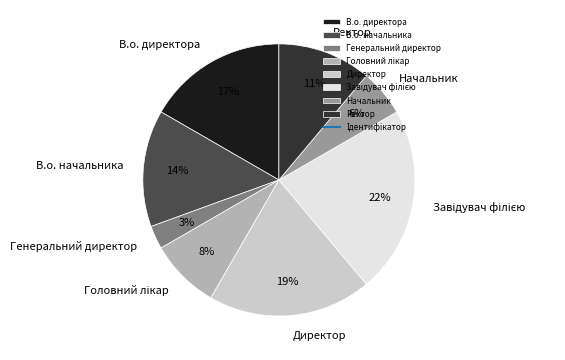

Which slice is the smallest?

Генеральний директор